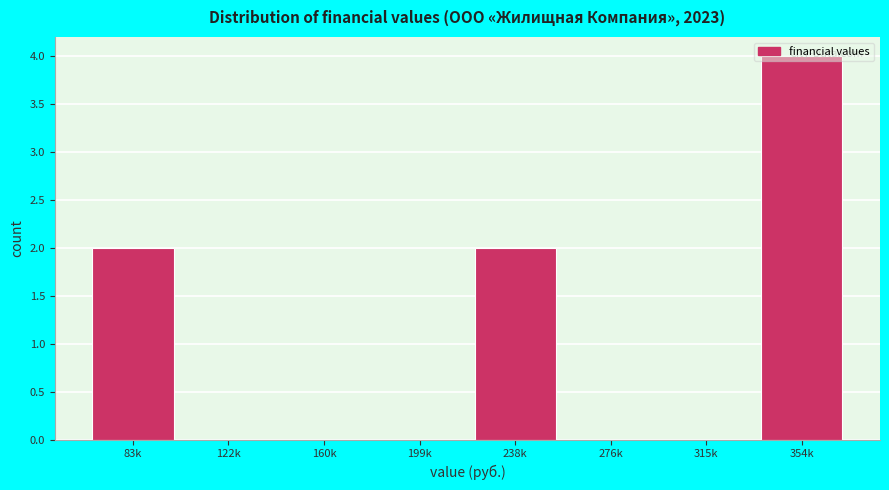

What is the greatest value displayed?

4